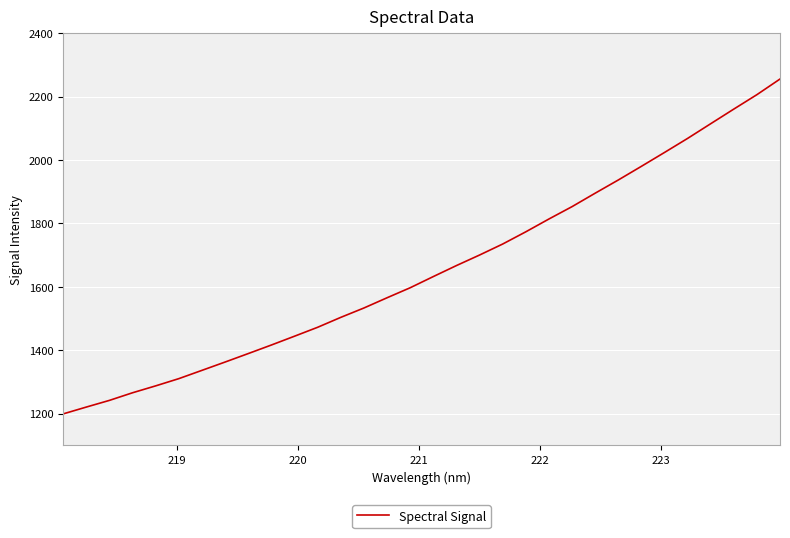

What is the minimum value shown in the chart?

1198.7